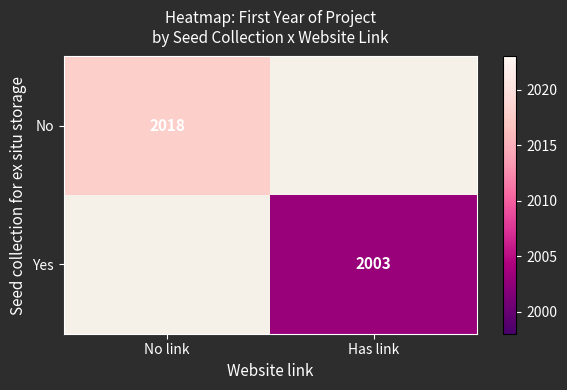

At how many categories does at least one series exceed 2009?

1